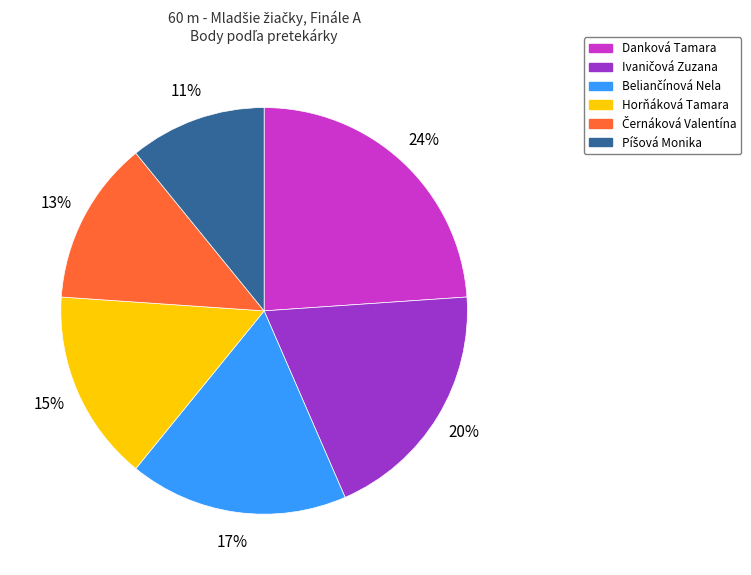

Is there a majority slice in this chart?

No